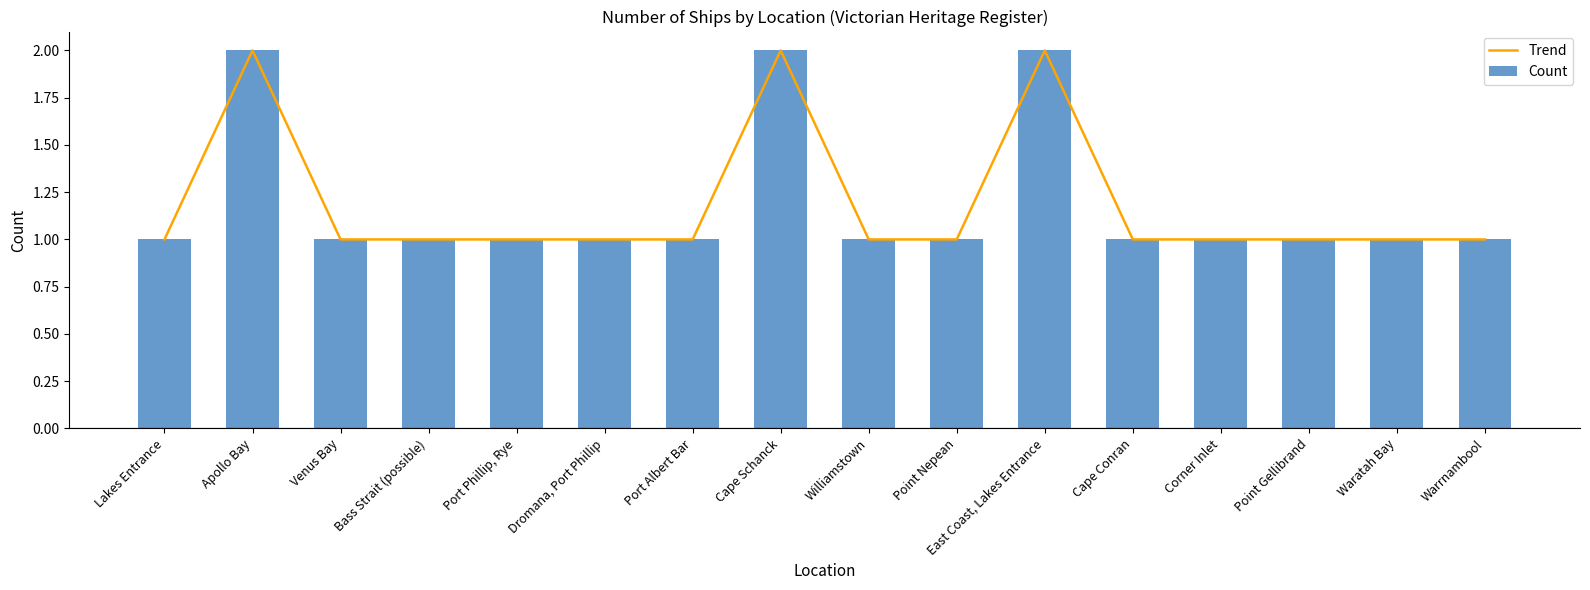

How many data points in Count are above 1?

3